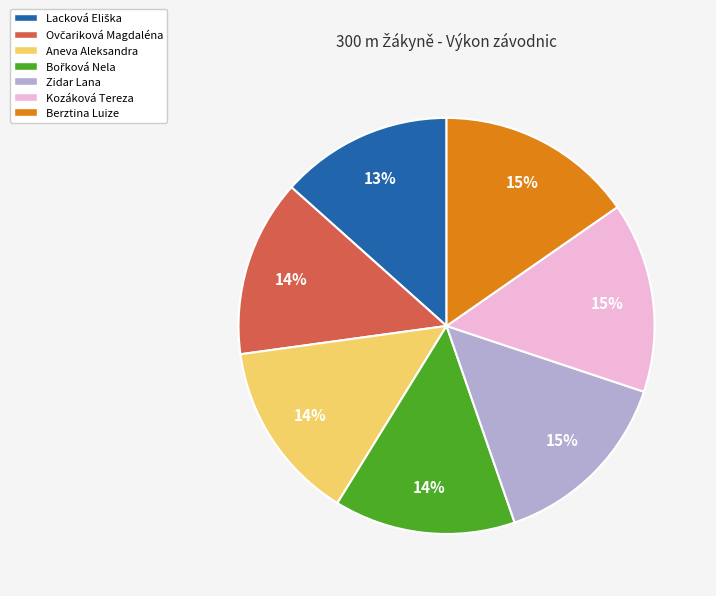

What percentage is the Zidar Lana slice, to the nearest percent?

15%